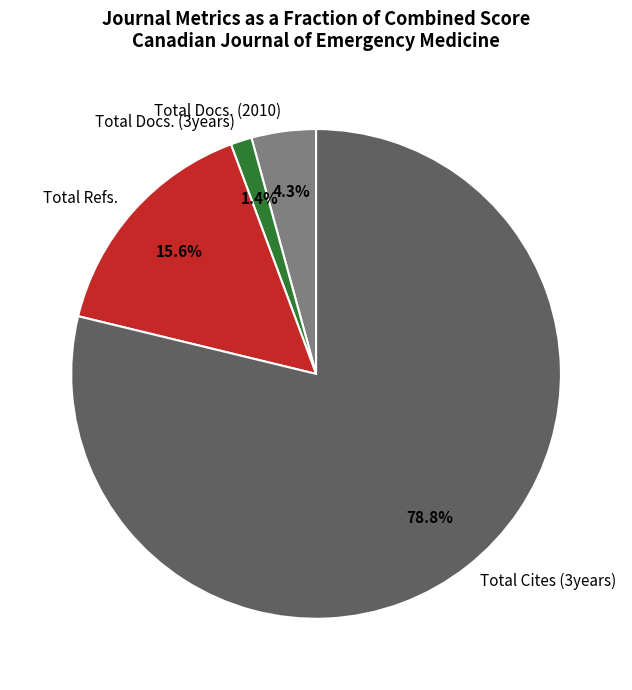

Is there any slice that represents more than half of the pie?

Yes